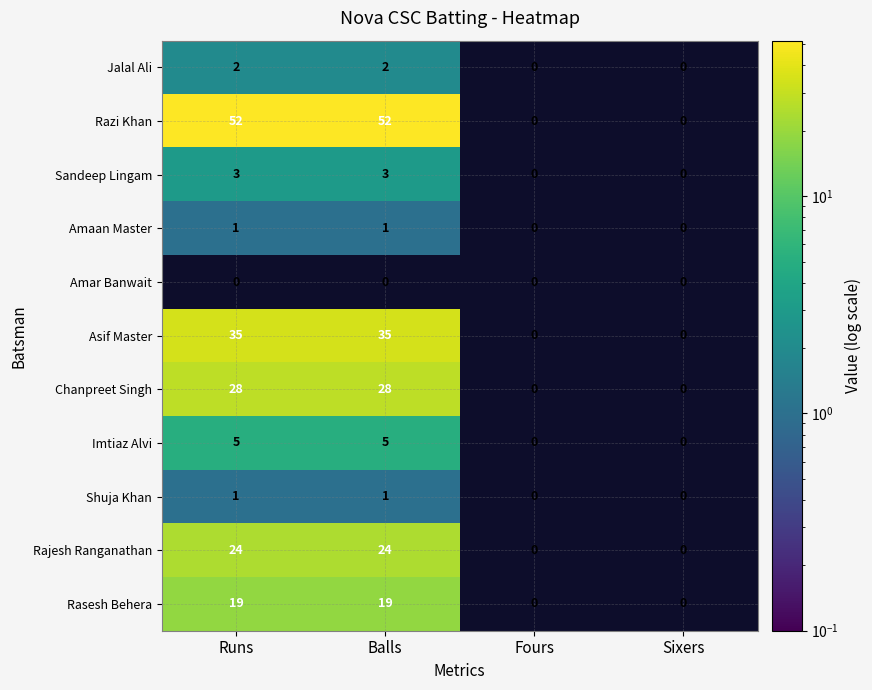

True or false: Sandeep Lingam has a value of 1 at Sixers.

False